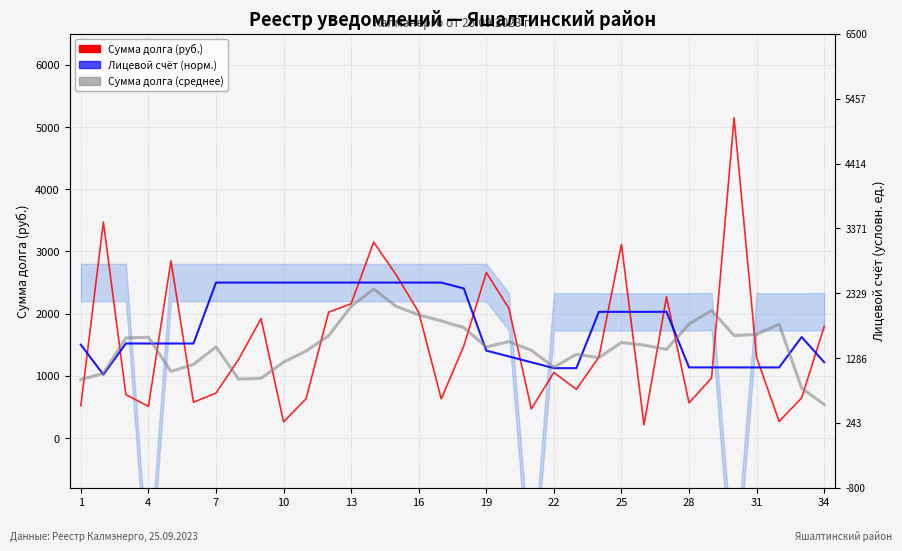

What is the maximum value shown in the chart?

5150.9